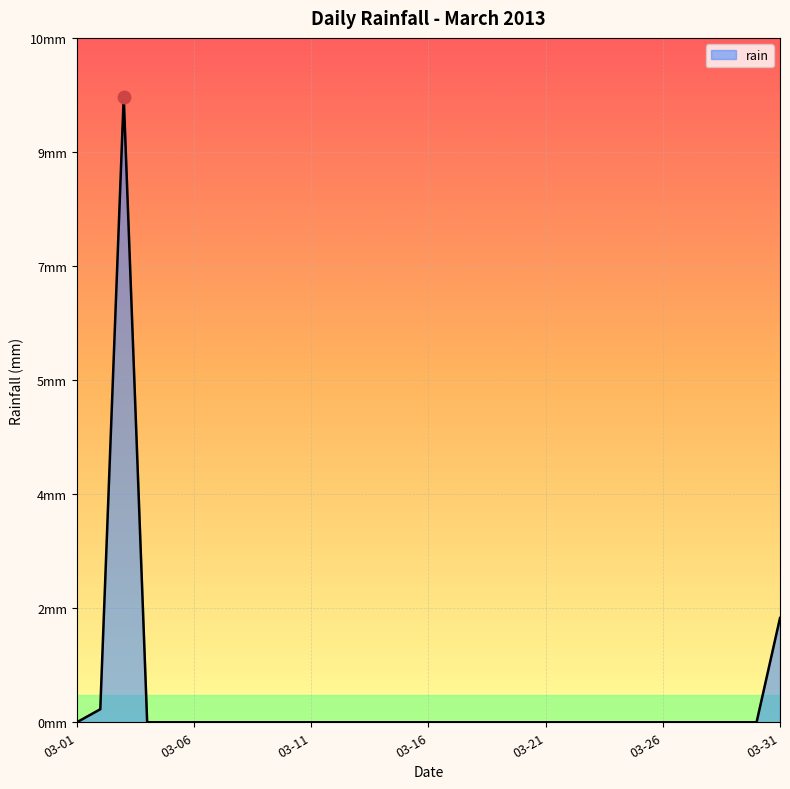

Is this an area chart (filled region under the line)?

Yes